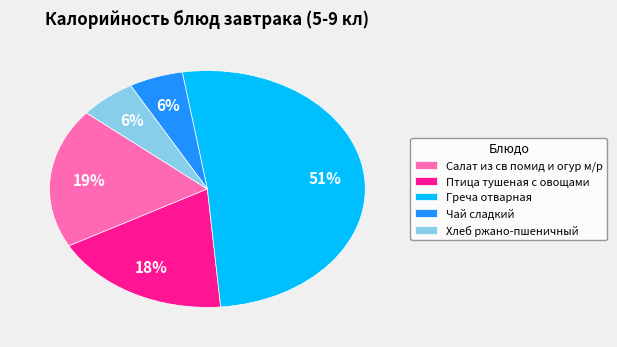

Count the number of slices in the pie.

5